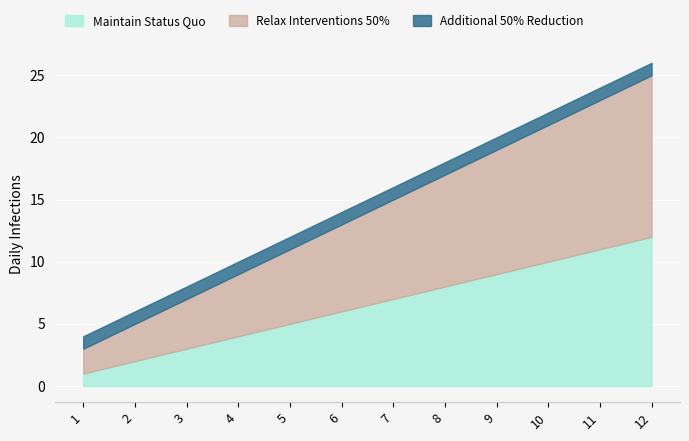

Where is Relax Interventions 50% nearest to the value 14?

6